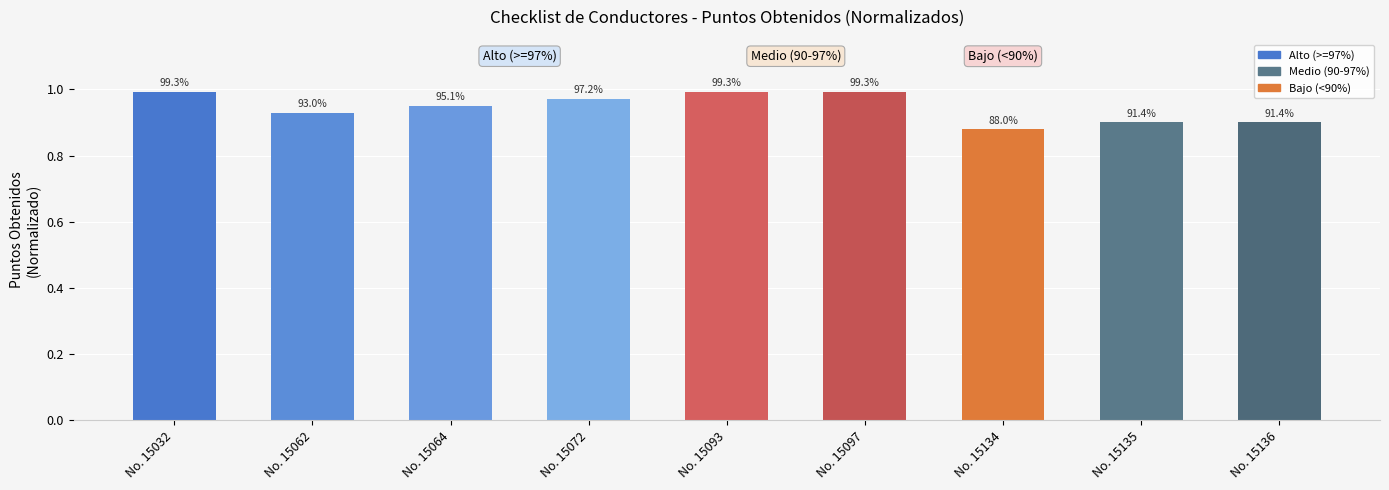

How many bars are there in total?

9